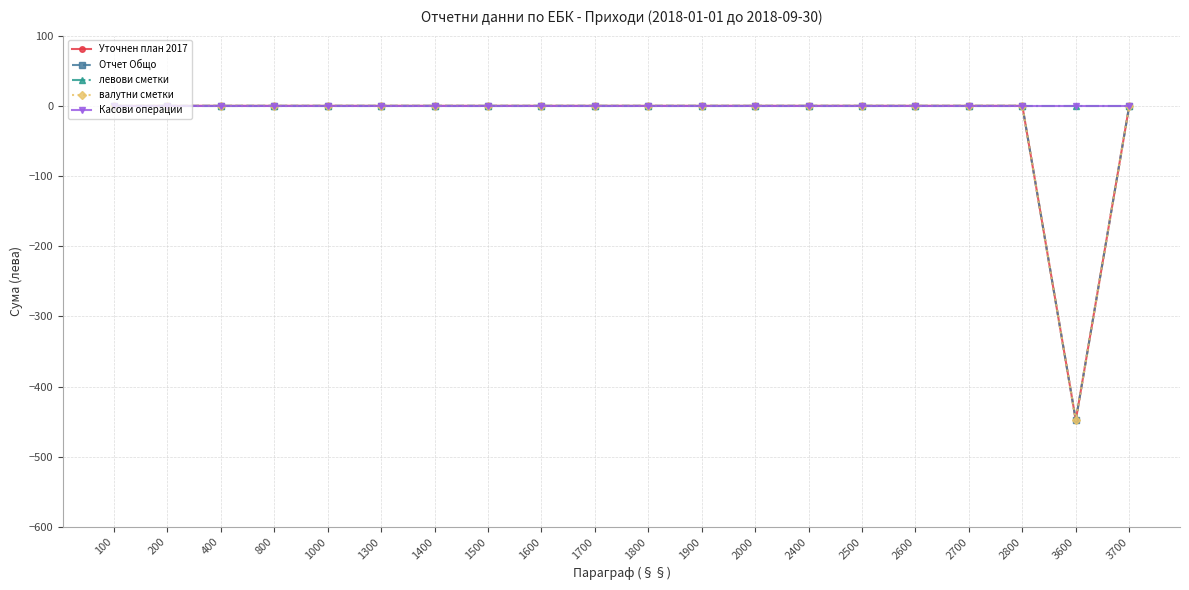

Is this an area chart (filled region under the line)?

No